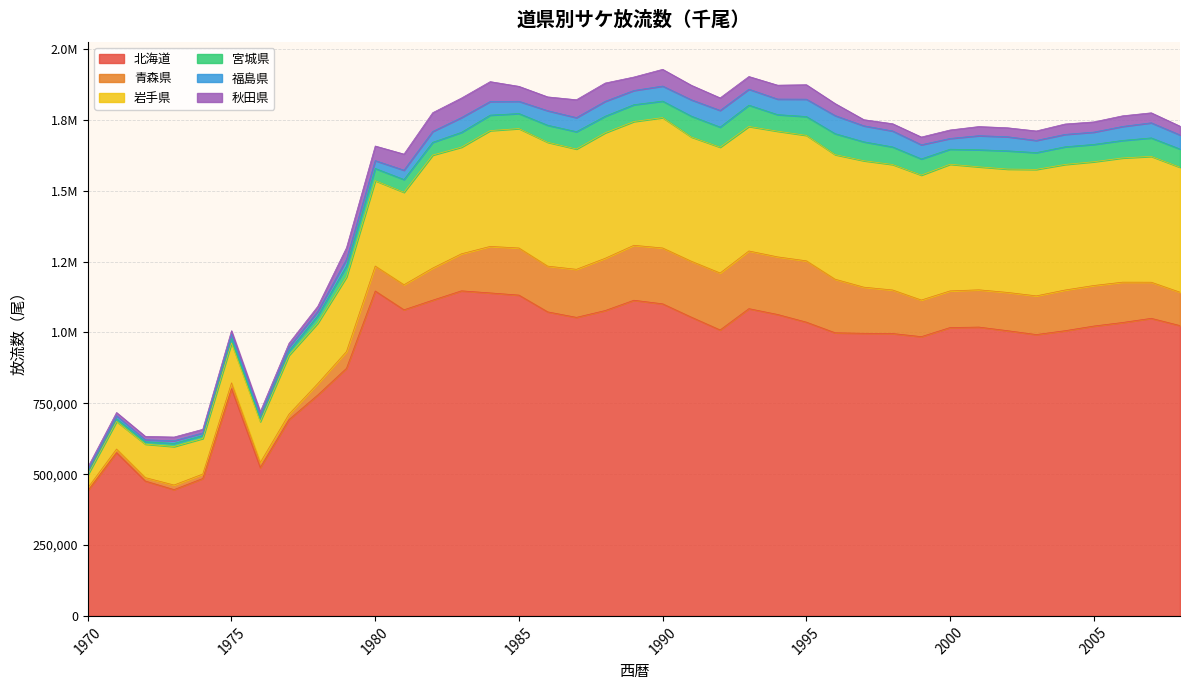

In 青森県, how many points are lower than both neighbors (excluding endpoints)?

6